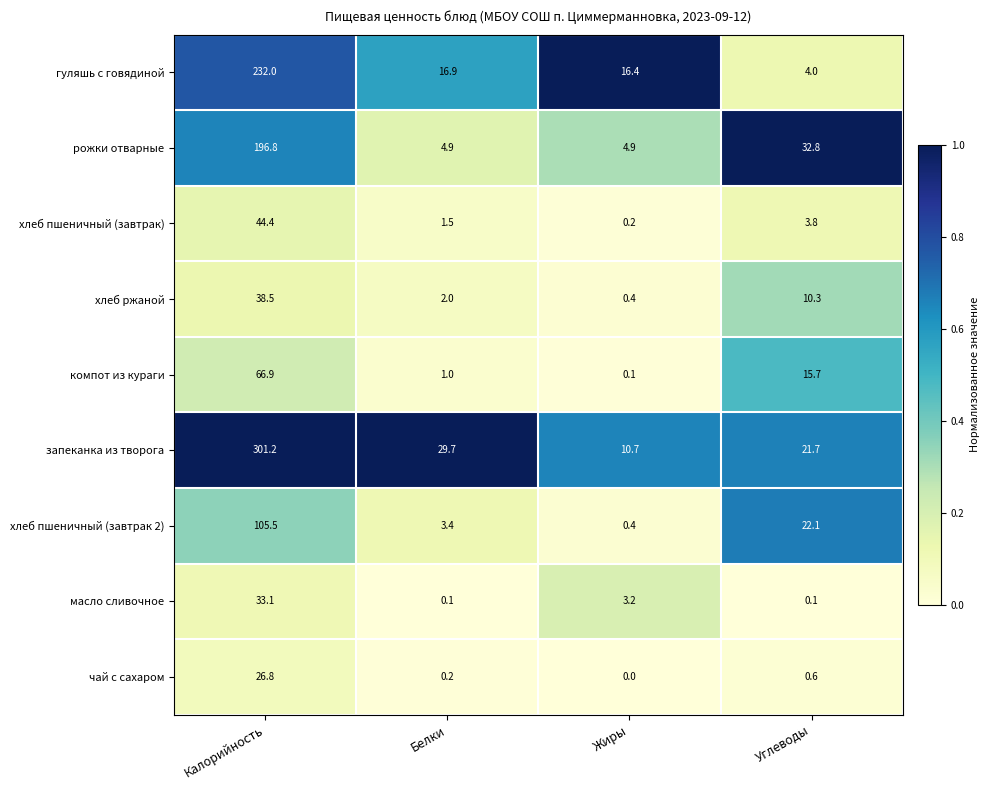

Which series has the largest total across all categories?

запеканка из творога